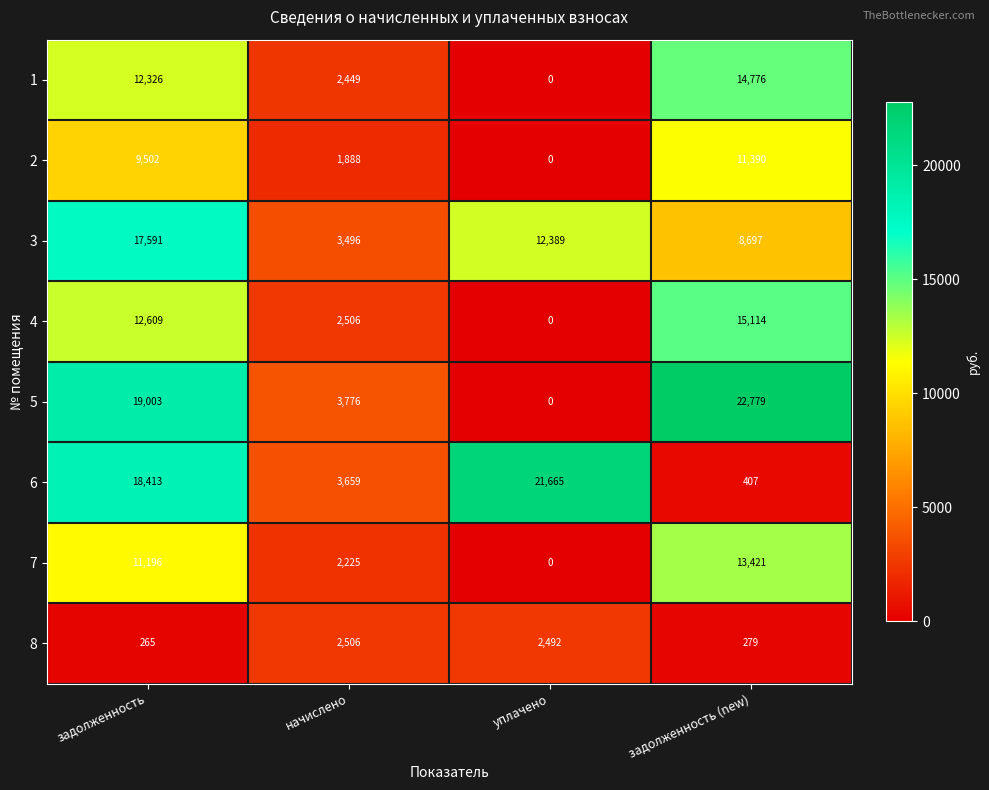

What is the sum of all 7 values?

26842